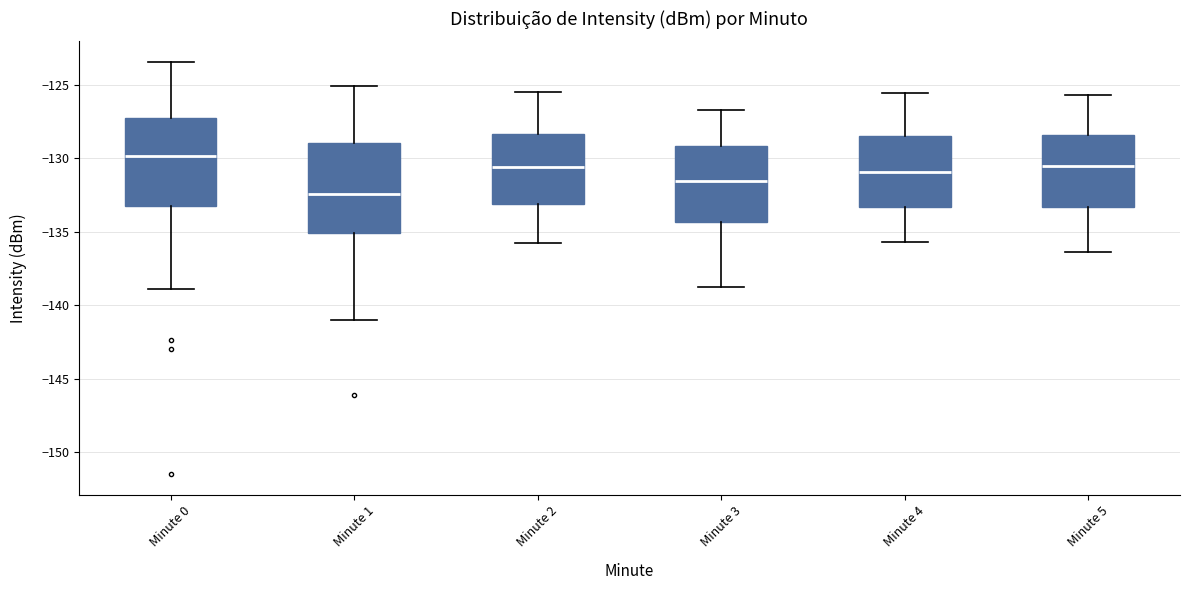

Reading left to right, read every box against the y-axis: the position of its median line, the range the box covers, and the ends of its whiskers. The values are not printed on the chart, so give them approximately, as read against the axis.

Minute 0: median -130.0, box -133.0 to -127.0, whiskers -139.0 to -123.5
Minute 1: median -132.5, box -135.0 to -129.0, whiskers -141.0 to -125.0
Minute 2: median -130.5, box -133.0 to -128.5, whiskers -136.0 to -125.5
Minute 3: median -131.5, box -134.5 to -129.0, whiskers -139.0 to -126.5
Minute 4: median -131.0, box -133.5 to -128.5, whiskers -135.5 to -125.5
Minute 5: median -130.5, box -133.5 to -128.5, whiskers -136.5 to -125.5